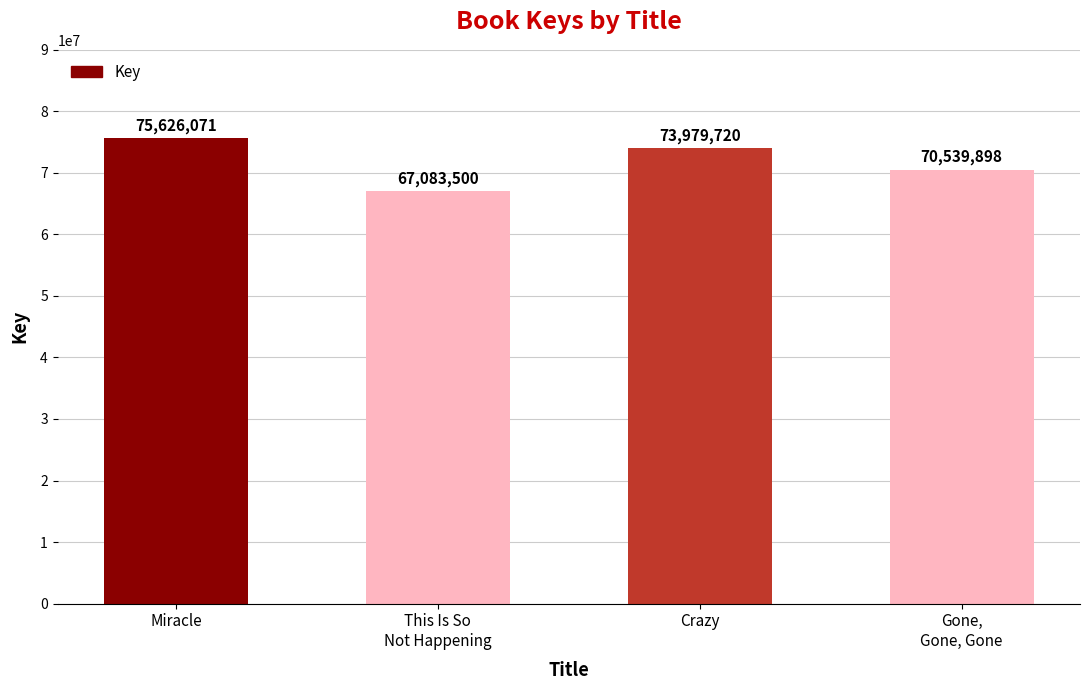

What is the value of the 1st bar from the left?

75626071